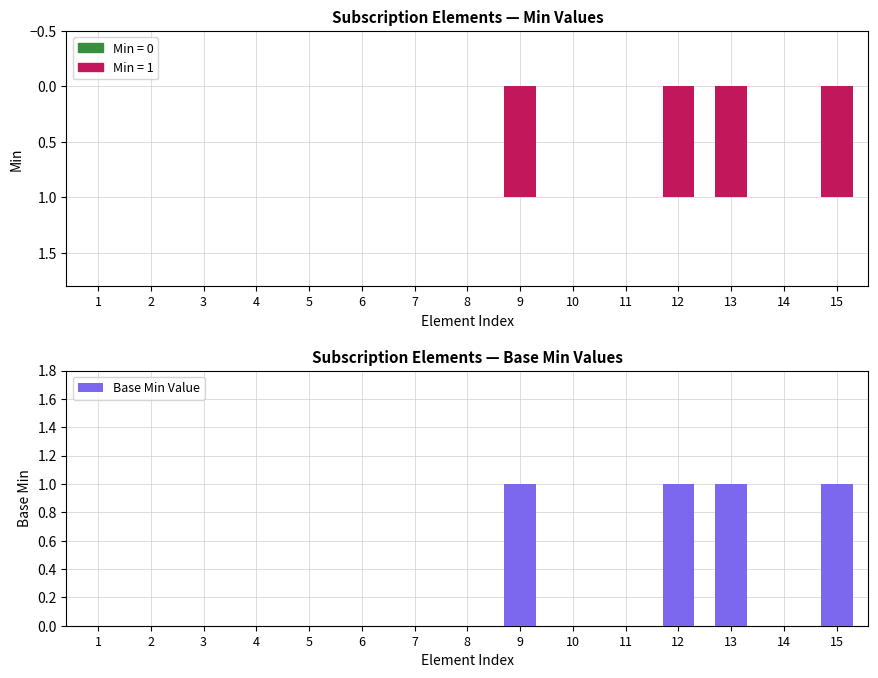

What is the sum of all values?

4